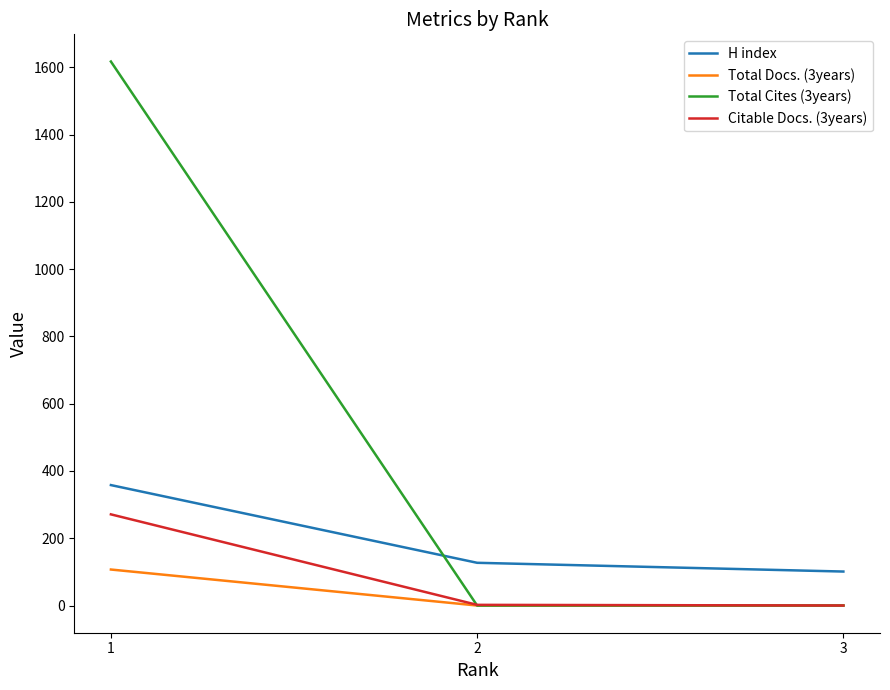

Which series has the largest range (max minus min)?

Total Cites (3years)